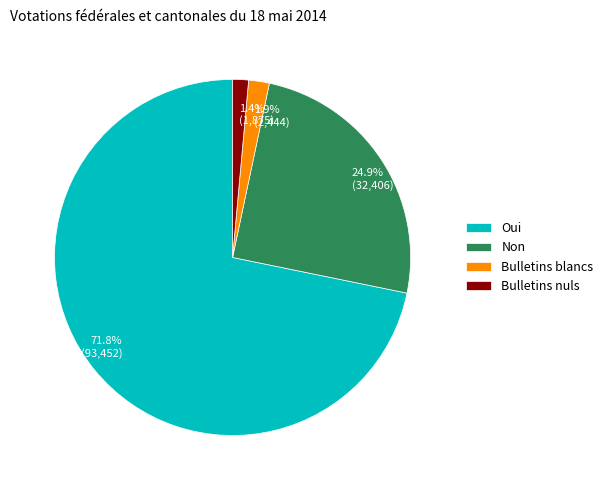

Between Non and Bulletins blancs, which is larger?

Non